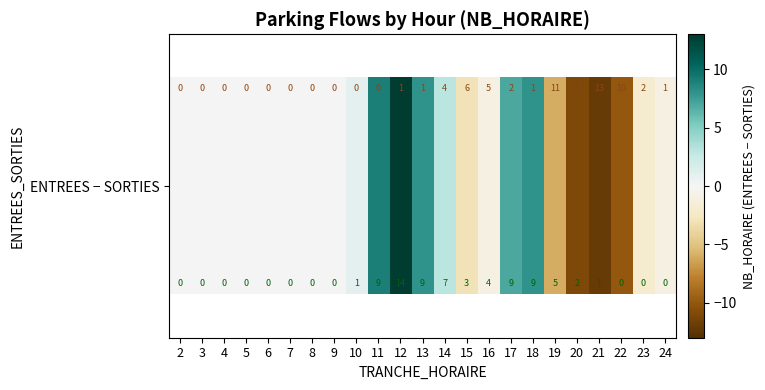

What is the maximum value shown in the chart?

13